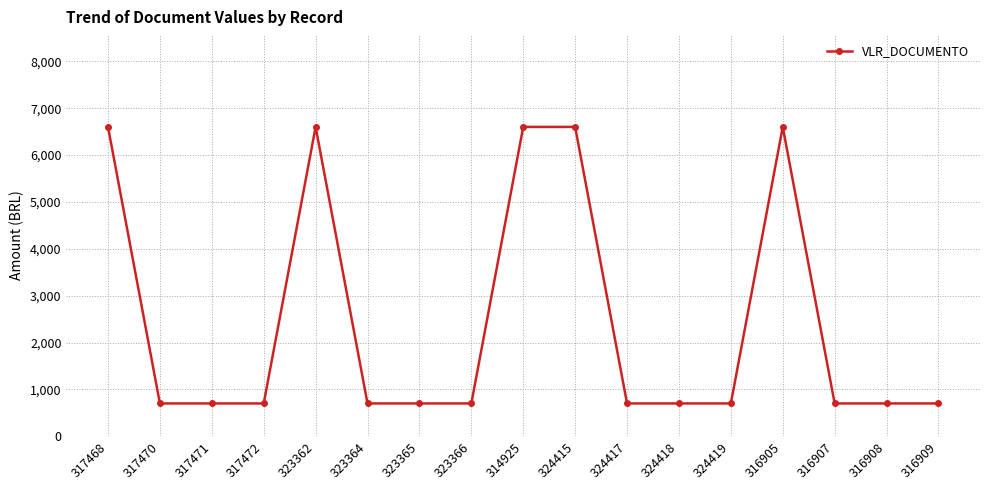

Between 324419 and 314925, which is larger?

314925